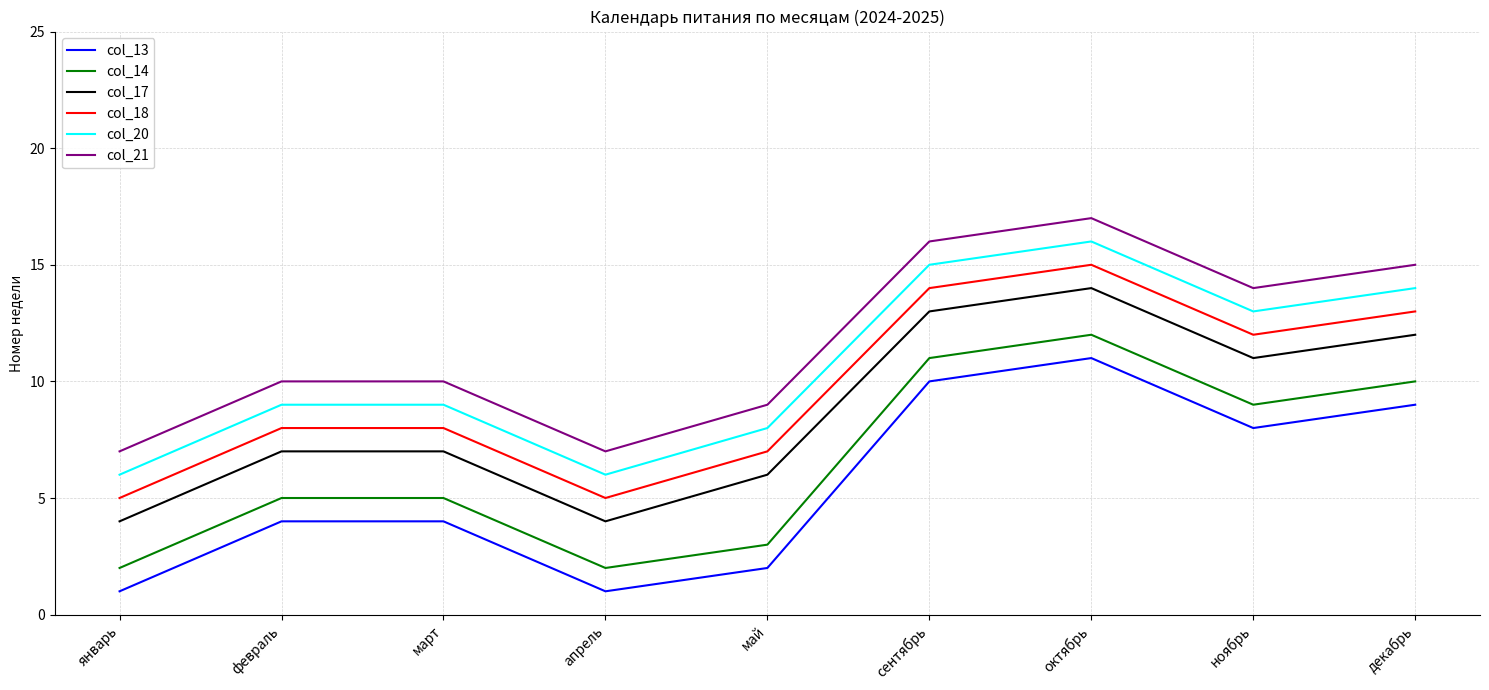

List the series in order of their overall mean, lowest first.

col_13, col_14, col_17, col_18, col_20, col_21